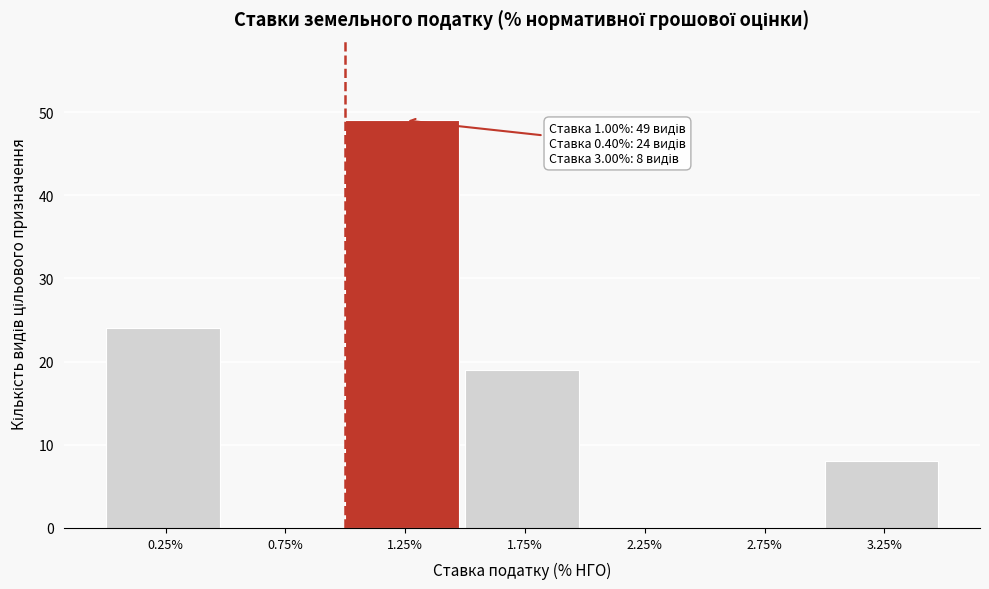

Which range on the x-axis has the tallest bar?

1.0 to 1.5